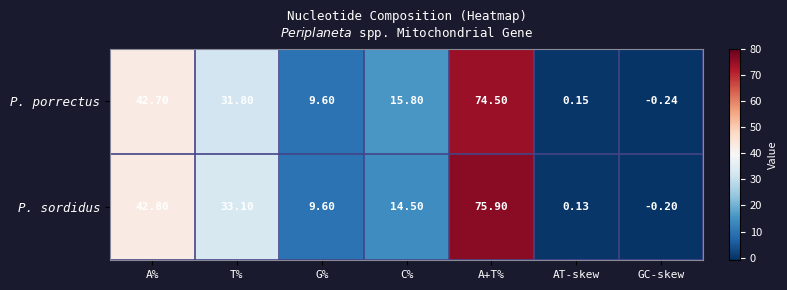

Count the number of categories in the chart.

7